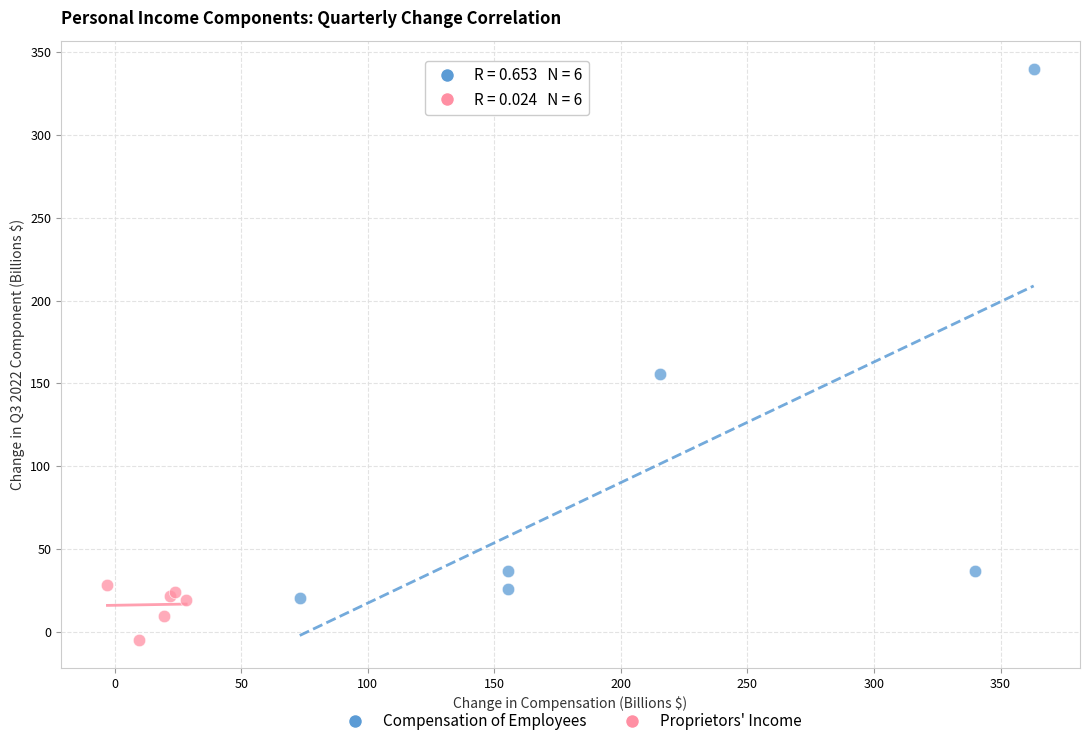

Which series has the widest spread of Y values?

Compensation of Employees